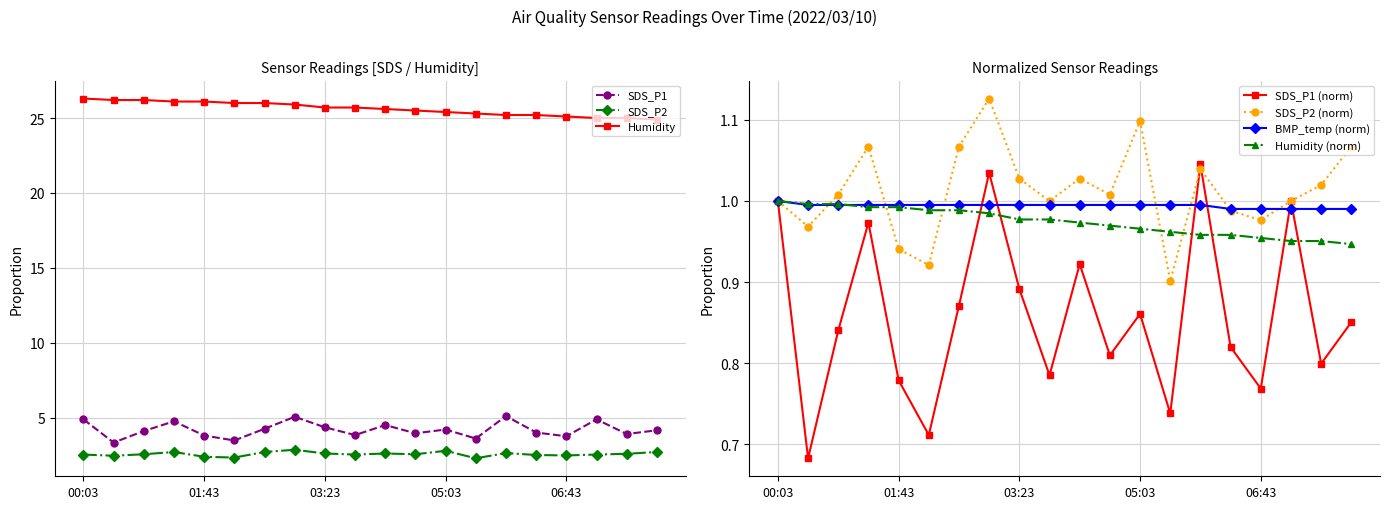

Between 01:18 and 02:58, which is larger?

02:58